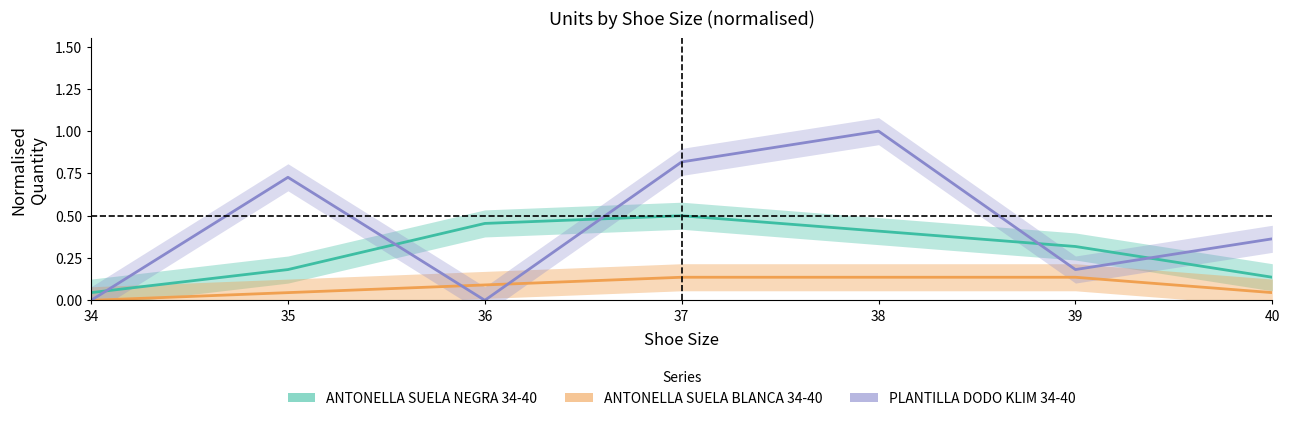

Is it true that ANTONELLA SUELA NEGRA 34-40 equals 0.1 at 39?

False